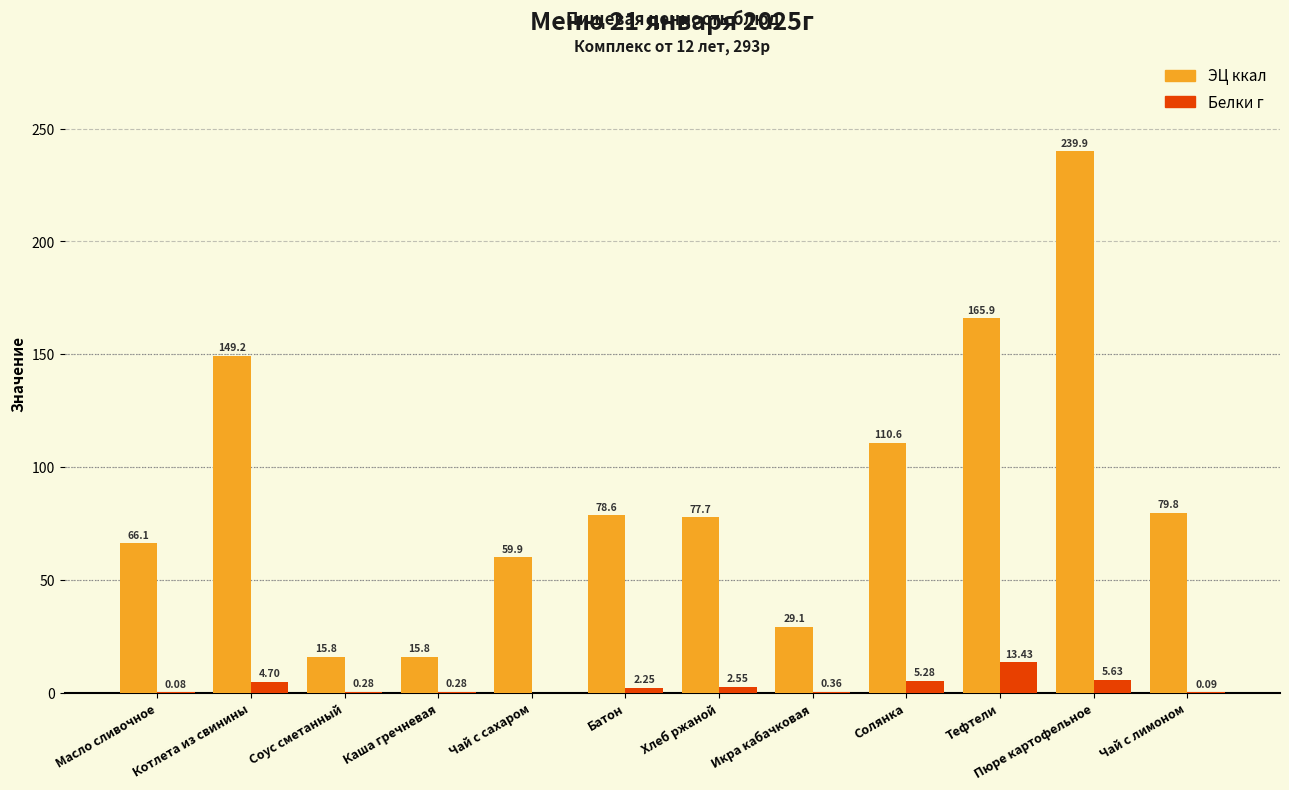

At which label is ЭЦ ккал closest to 127?

Солянка